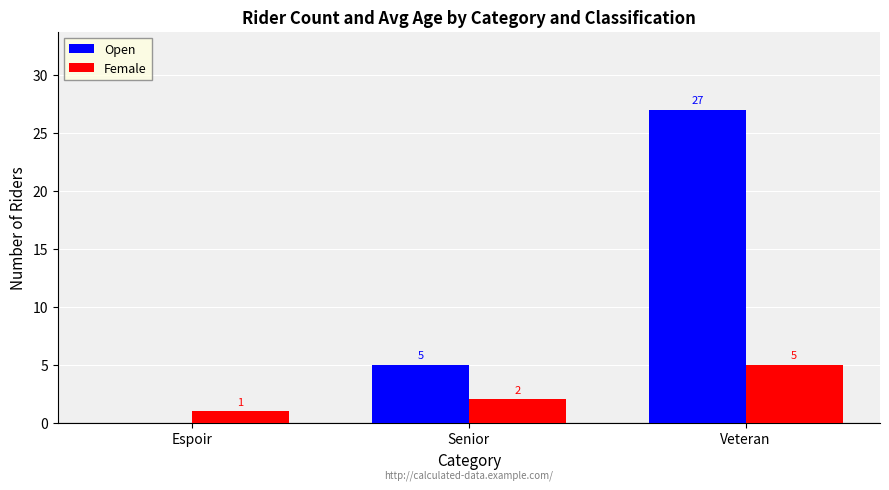

Between Espoir and Veteran, which series saw the biggest shift?

Open